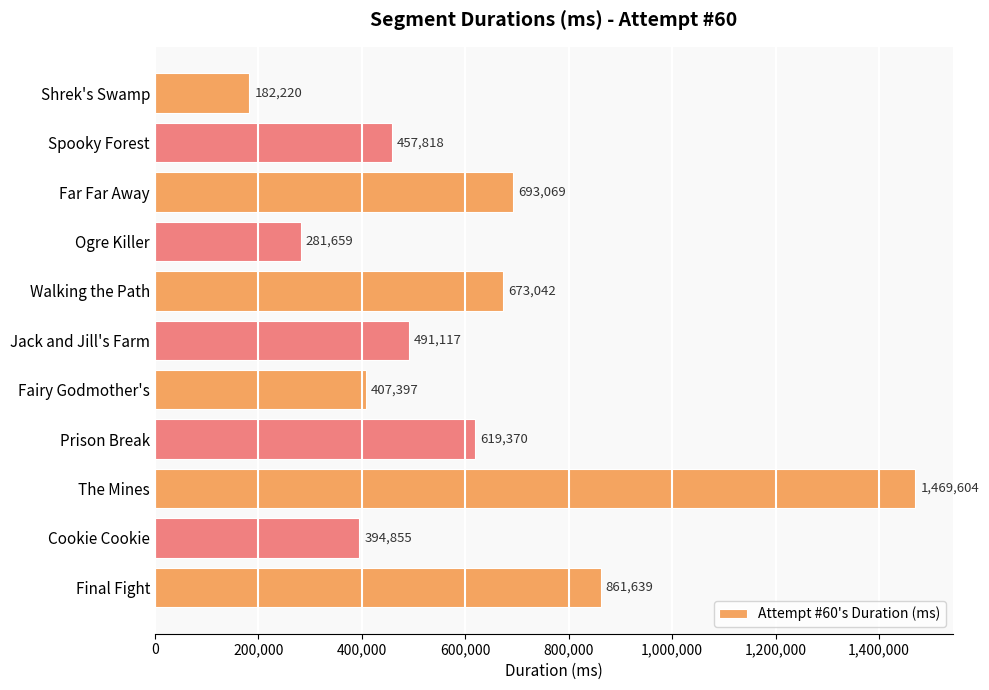

Count the number of categories in the chart.

11